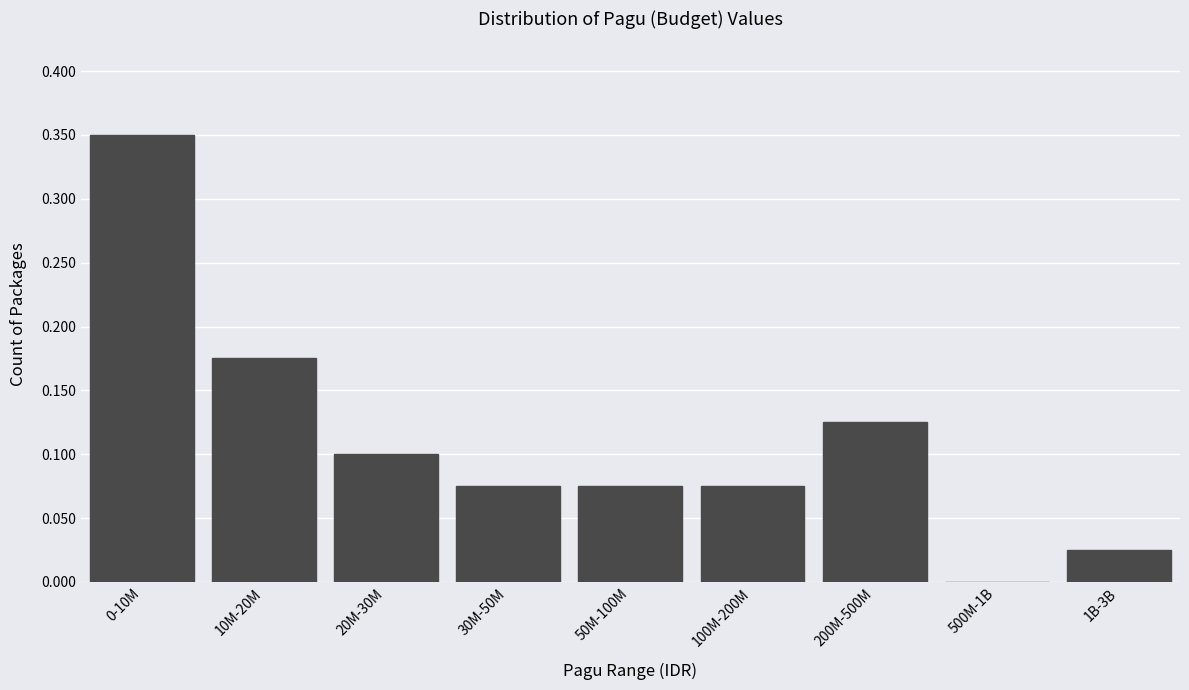

What is the sum of all values?

1.0